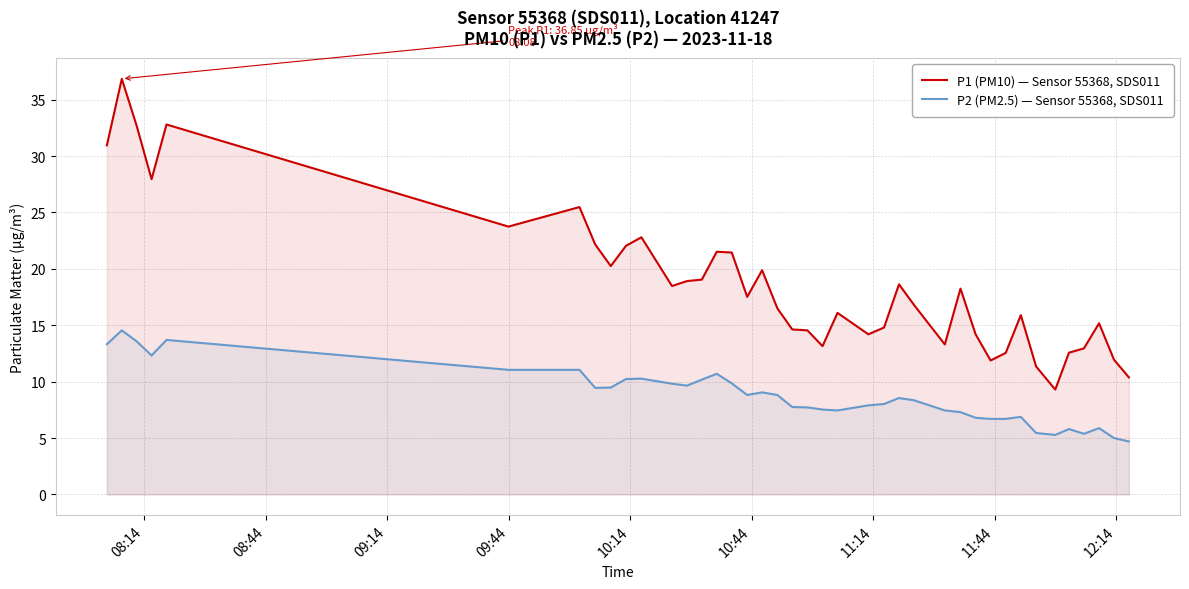

What is the average value of the P1 (PM10) — Sensor 55368, SDS011 series?

18.6